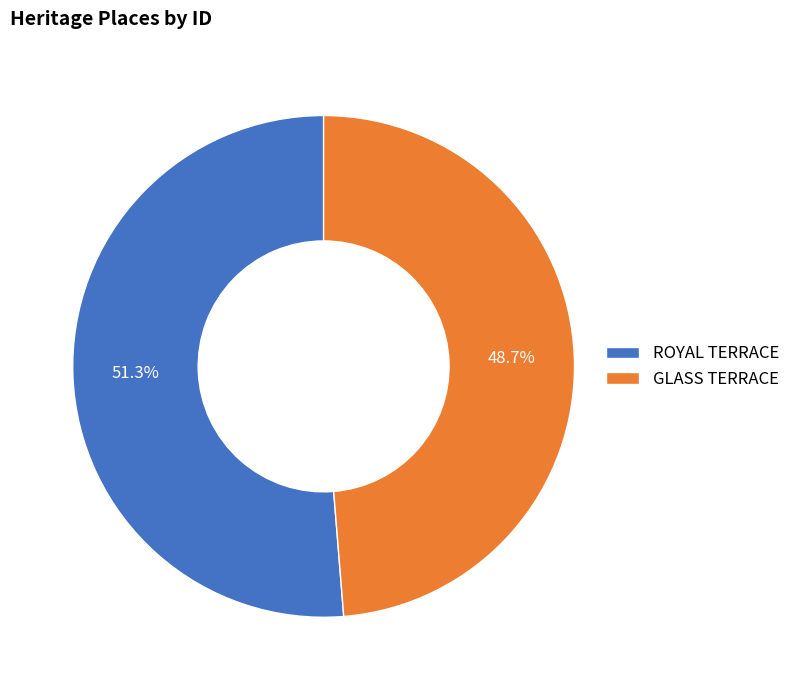

Is ROYAL TERRACE the majority of the pie?

Yes